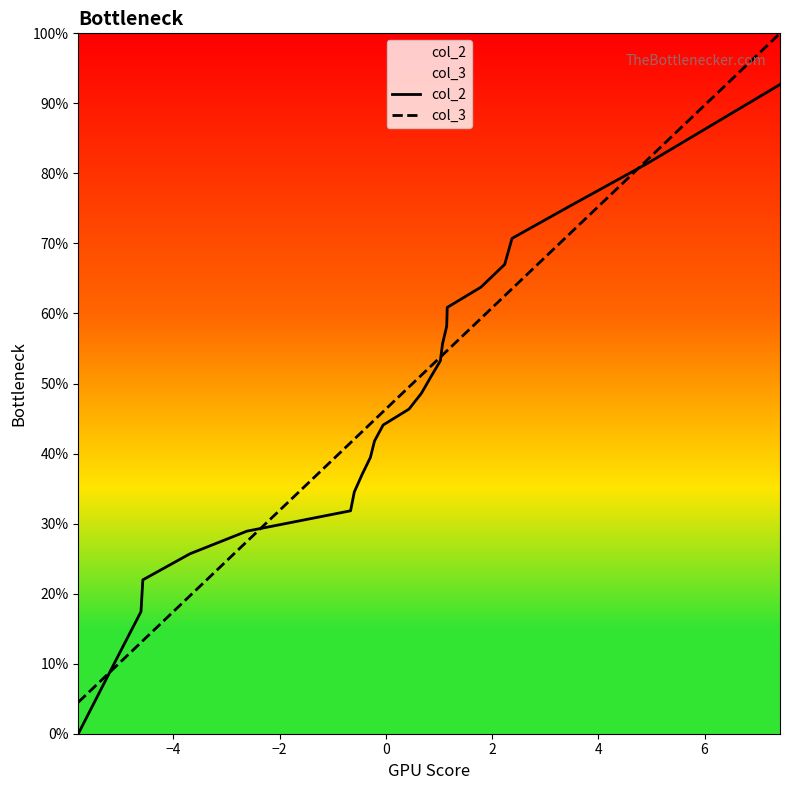

Between 8 and 13, which series saw the biggest shift?

col_2